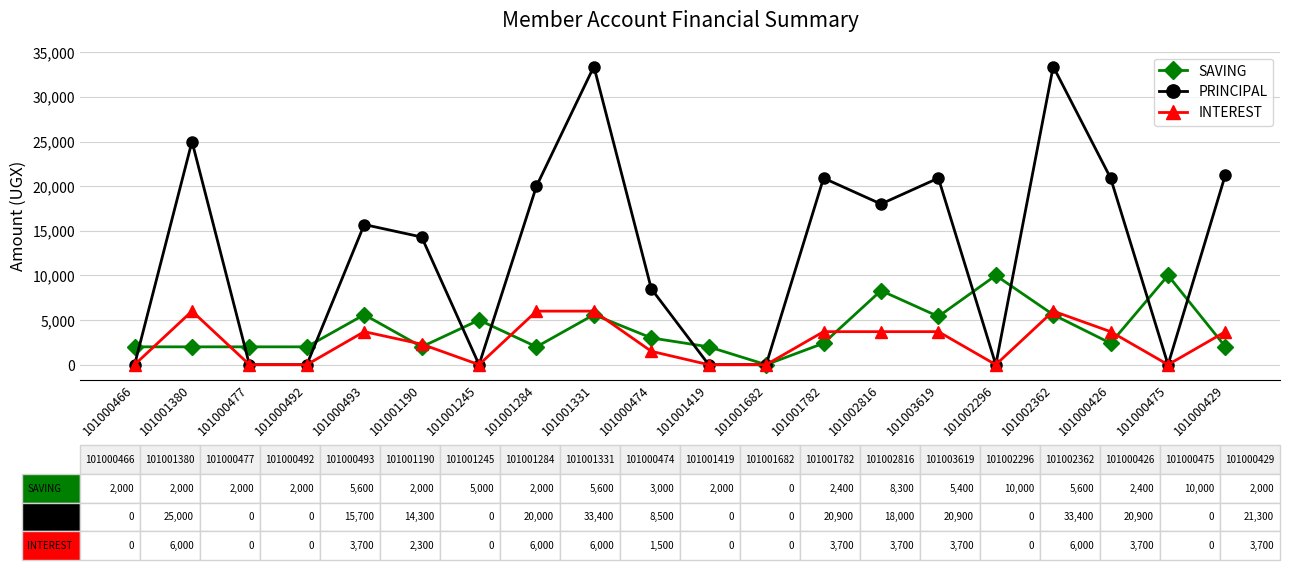

How many values in the PRINCIPAL series are below 15700?

10